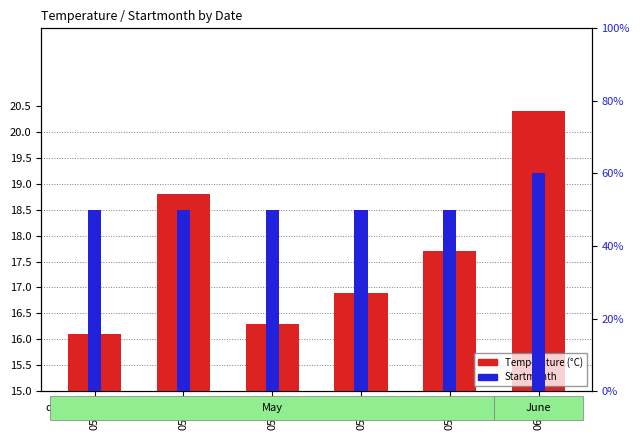

At how many categories does at least one series exceed 7?

6